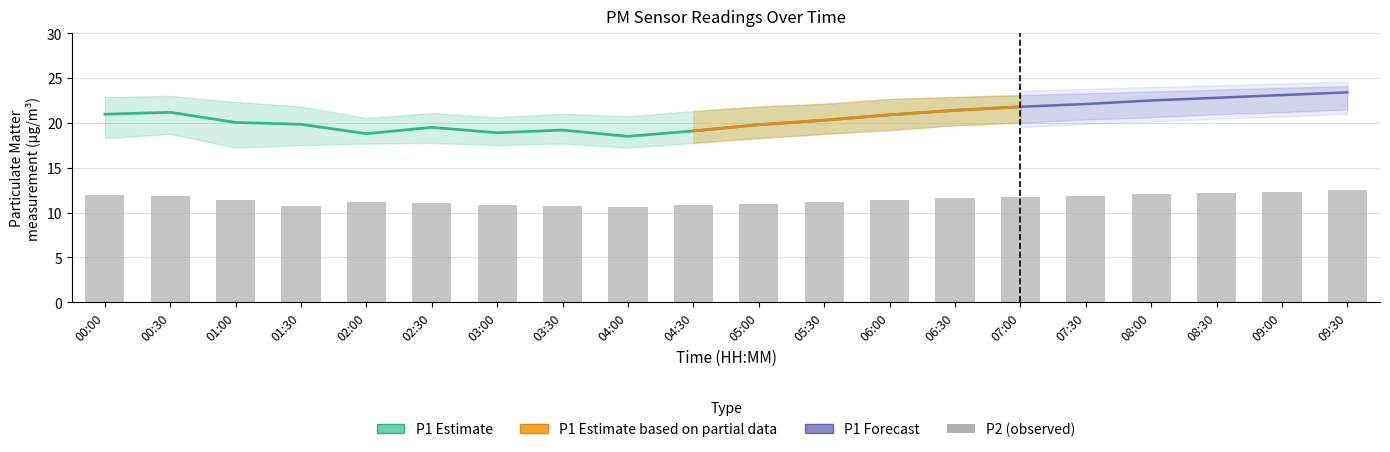

Between 01:30 and 06:00, which is larger?

06:00